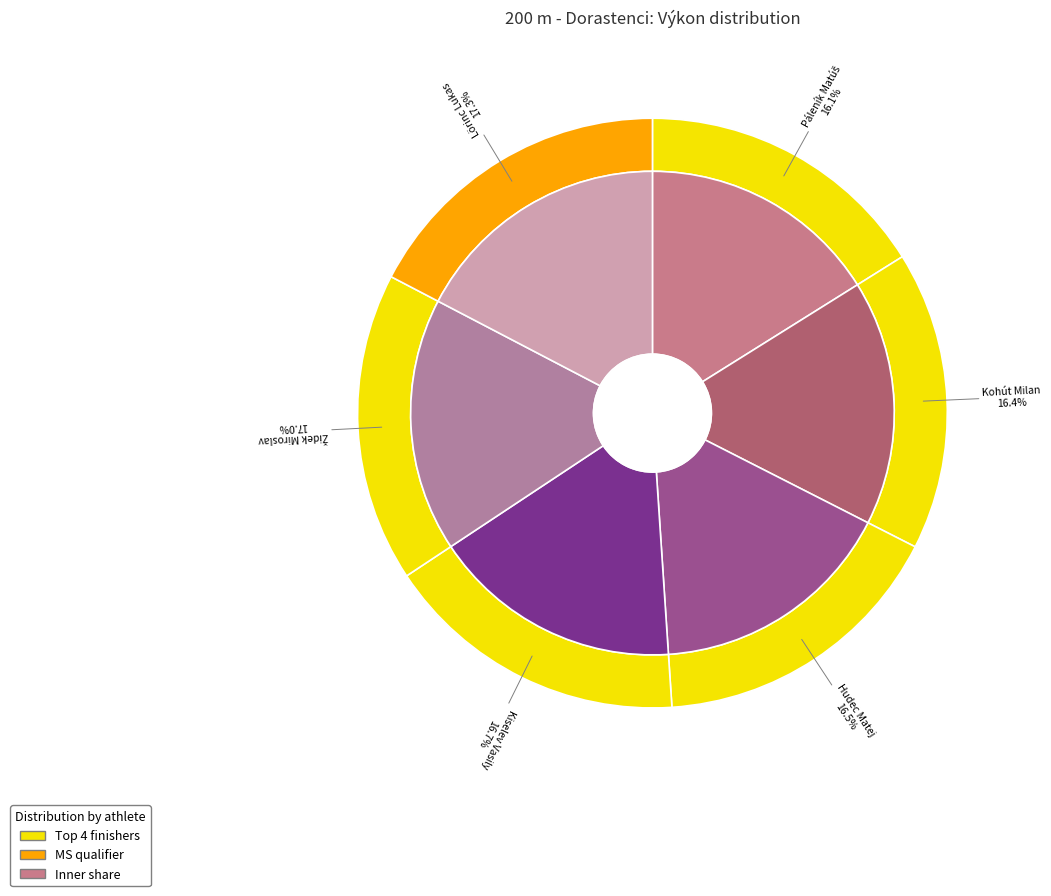

Does Lörinc Lukas represent more than half of the total?

No